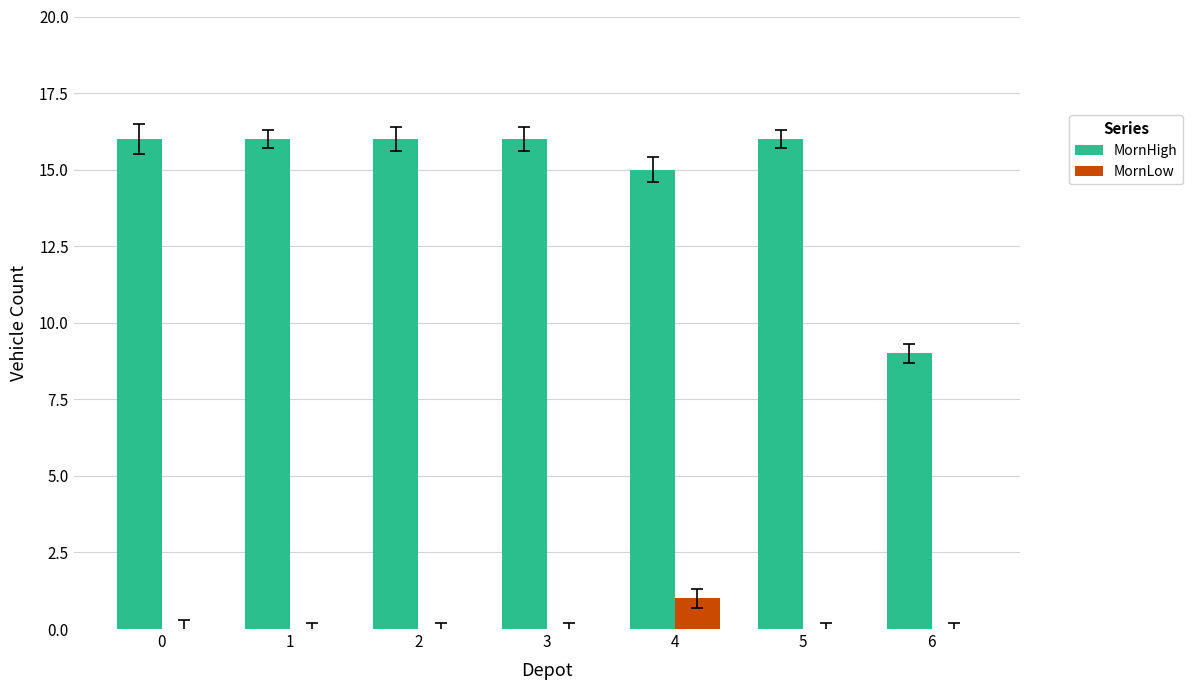

Which series has the largest total across all categories?

MornHigh